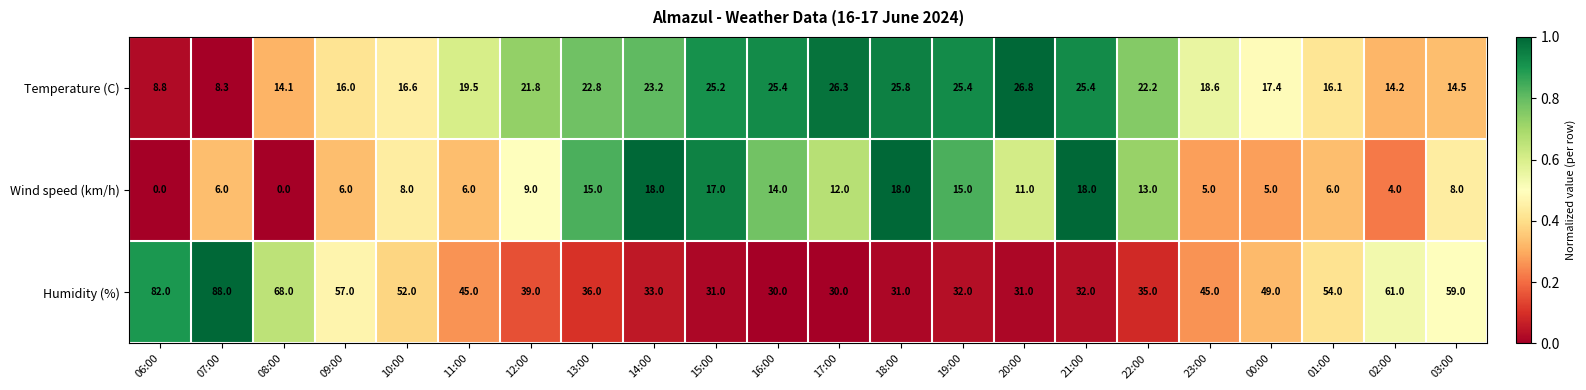

What is the spread (max minus min) of values at 13:00?

21.0